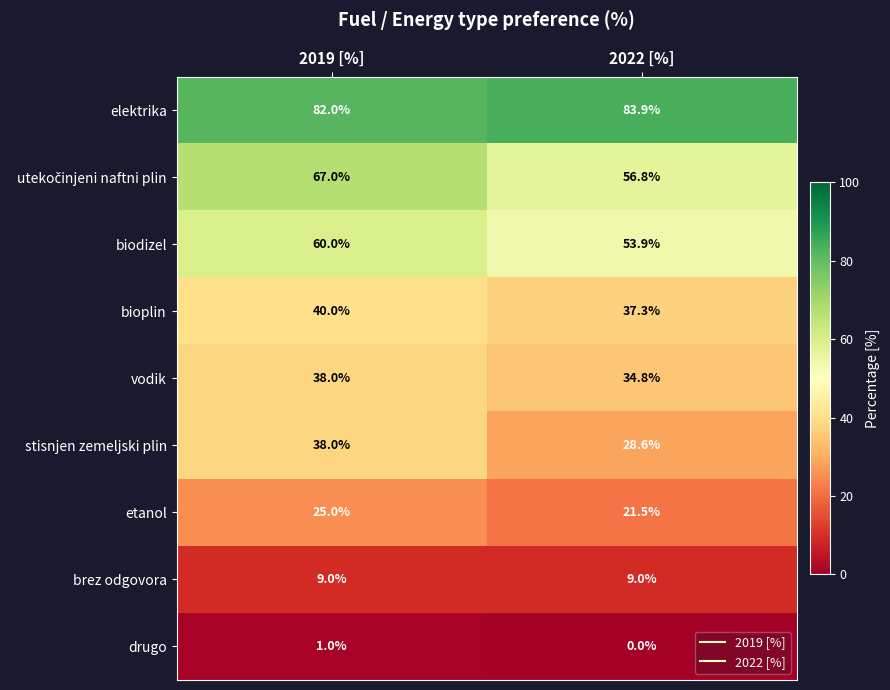

What is the sum of all bioplin values?

77.3